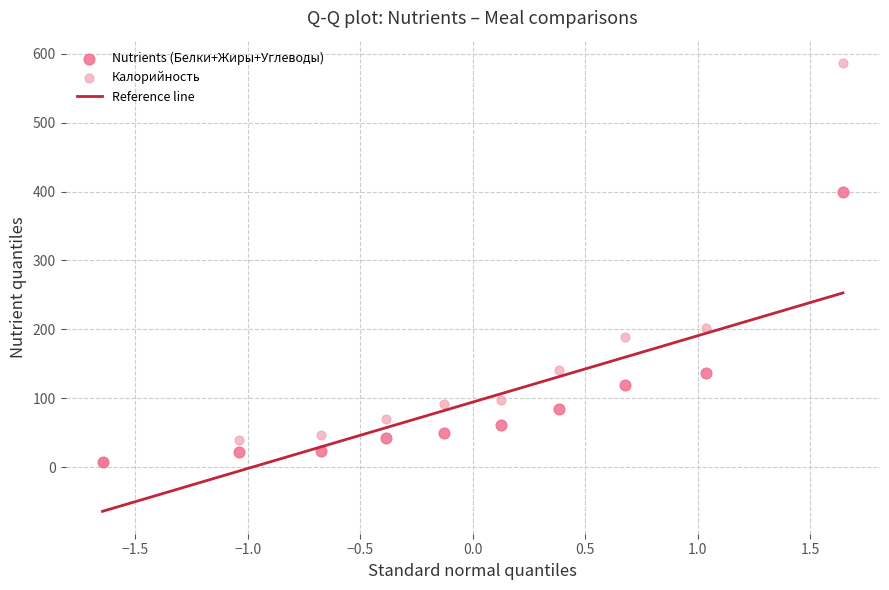

Which series reaches the maximum Y coordinate?

Калорийность